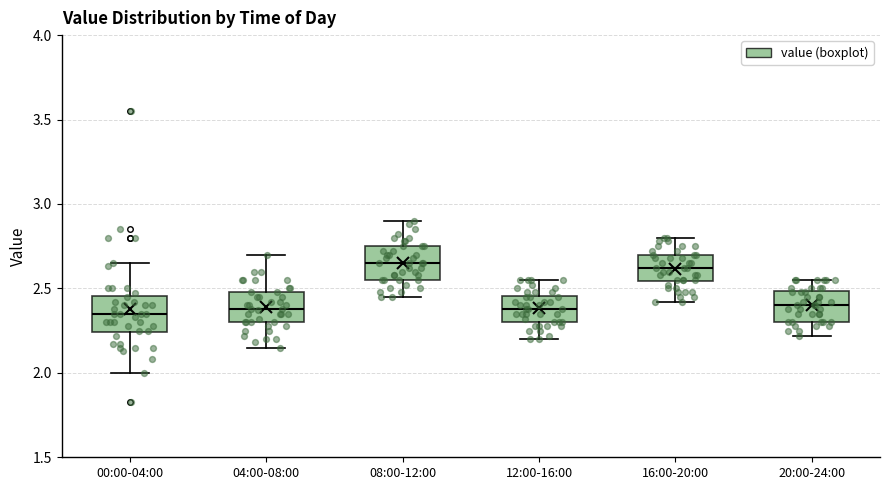

Where is the lower edge of the box for 16:00-20:00 on the y-axis? The values are not printed on the chart, so give them approximately, as read against the axis.

2.55